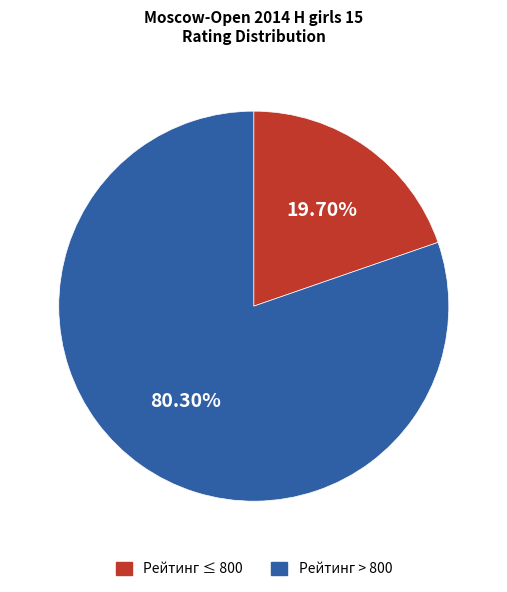

Is there any slice that represents more than half of the pie?

Yes